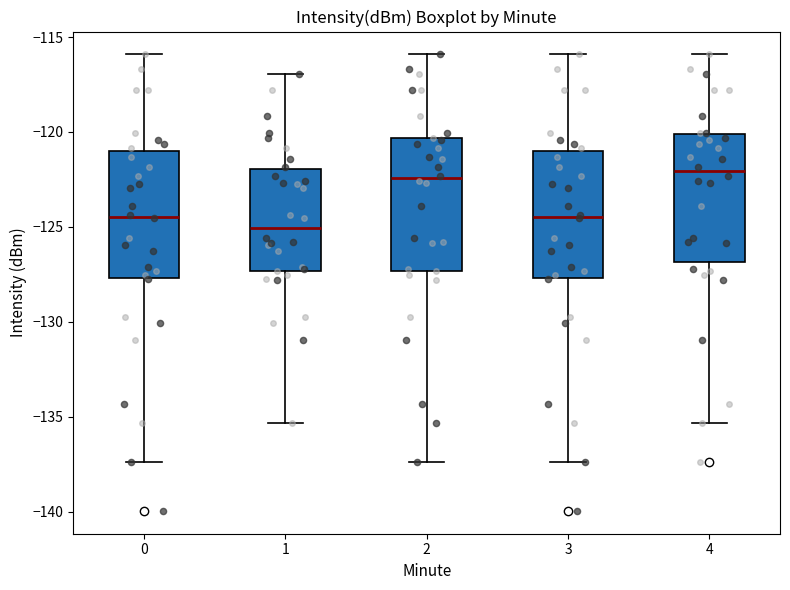

Reading left to right, read every box against the y-axis: the position of its median line, the range the box covers, and the ends of its whiskers. The values are not printed on the chart, so give them approximately, as read against the axis.

0: median -124.5, box -127.5 to -121.0, whiskers -137.5 to -116.0
1: median -125.0, box -127.5 to -122.0, whiskers -135.5 to -117.0
2: median -122.5, box -127.5 to -120.5, whiskers -137.5 to -116.0
3: median -124.5, box -127.5 to -121.0, whiskers -137.5 to -116.0
4: median -122.0, box -127.0 to -120.0, whiskers -135.5 to -116.0